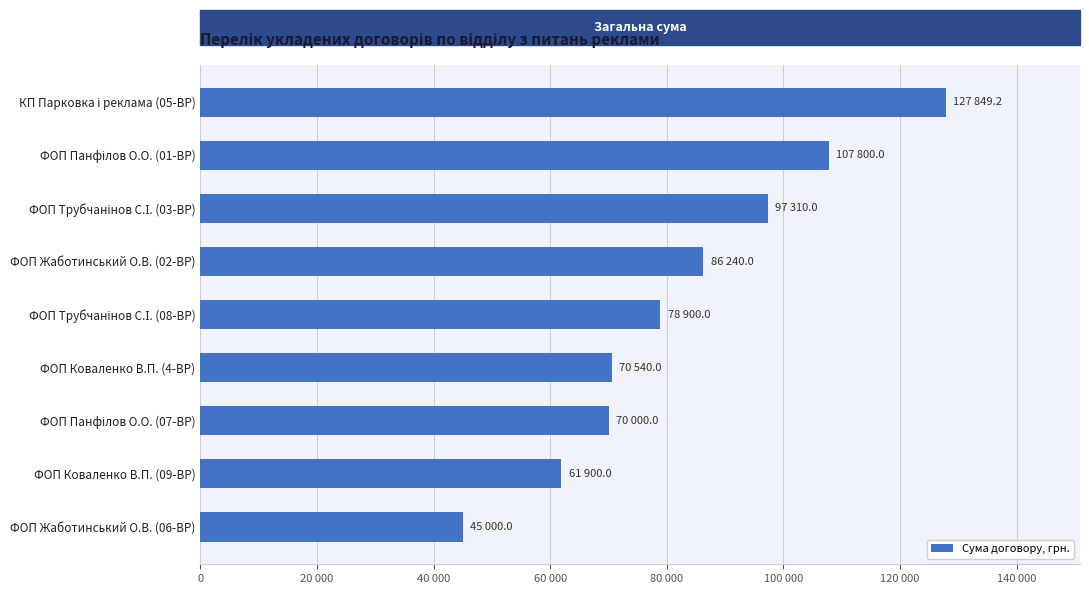

Are the bars horizontal?

Yes